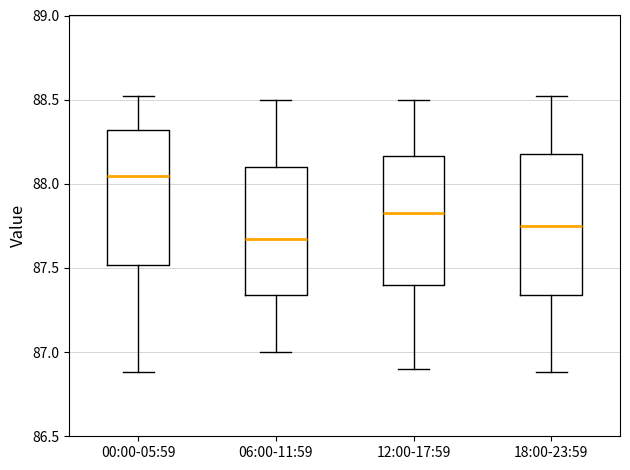

Reading left to right, read every box against the y-axis: the position of its median line, the range the box covers, and the ends of its whiskers. The values are not printed on the chart, so give them approximately, as read against the axis.

00:00-05:59: median 88.05, box 87.50 to 88.30, whiskers 86.90 to 88.50
06:00-11:59: median 87.70, box 87.35 to 88.10, whiskers 87.00 to 88.50
12:00-17:59: median 87.85, box 87.40 to 88.15, whiskers 86.90 to 88.50
18:00-23:59: median 87.75, box 87.35 to 88.20, whiskers 86.90 to 88.50